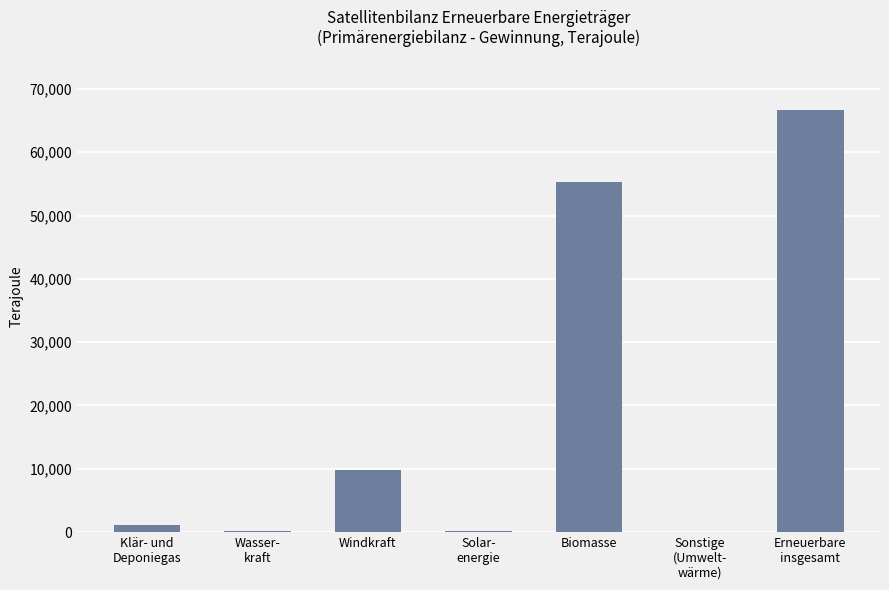

How many distinct data groups are displayed?

1